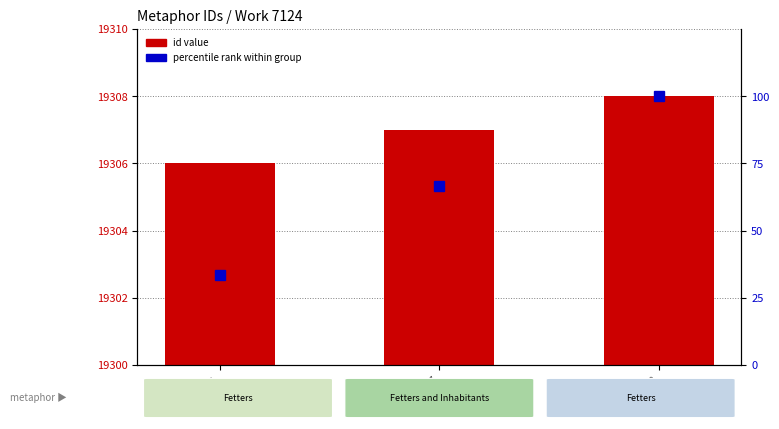

What is the difference between the maximum and minimum values in the percentile rank within group series?

66.7